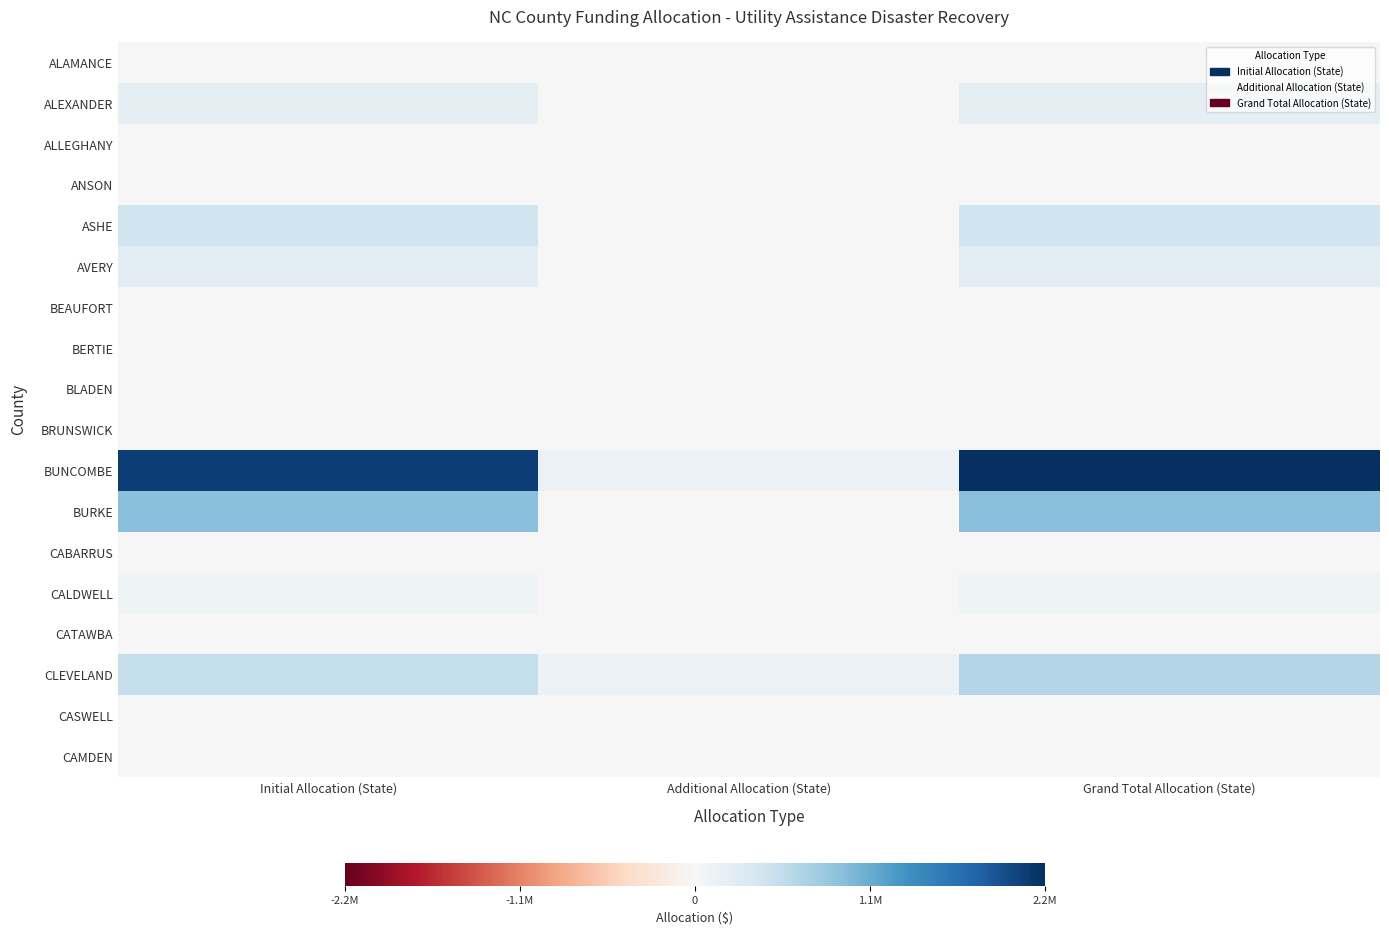

Which label corresponds to the largest value in the chart?

Grand Total Allocation (State)